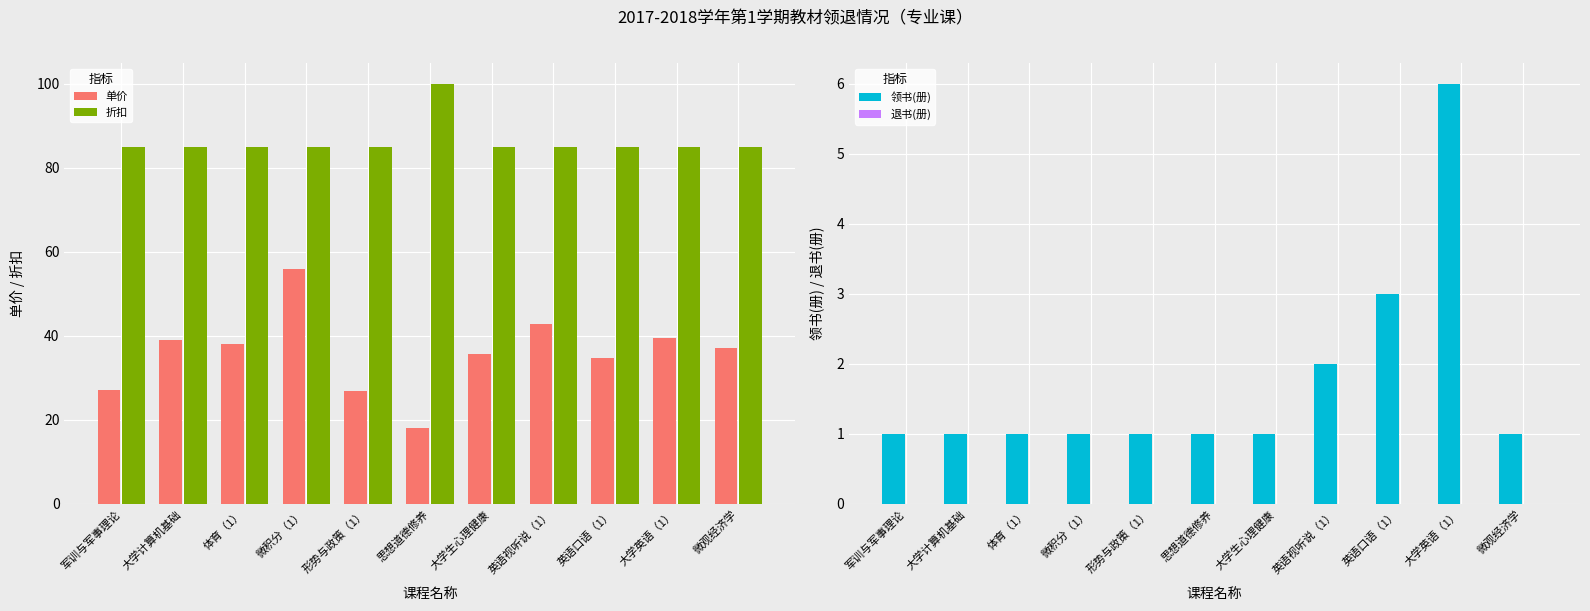

Is it true that 折扣 equals 37.3 at 体育（1）?

False